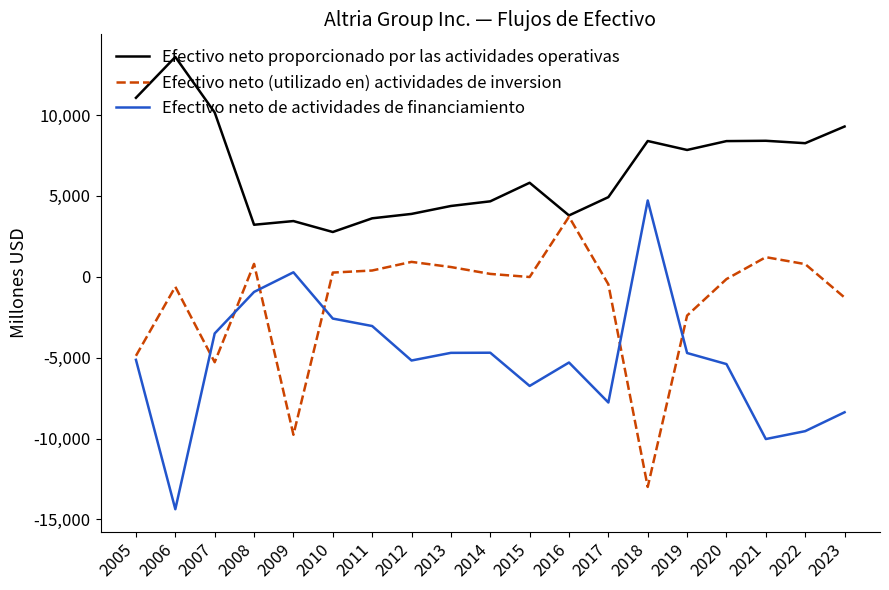

Rank the series at 2023 from highest to lowest value.

Efectivo neto proporcionado por las actividades operativas, Efectivo neto (utilizado en) actividades de inversion, Efectivo neto de actividades de financiamiento